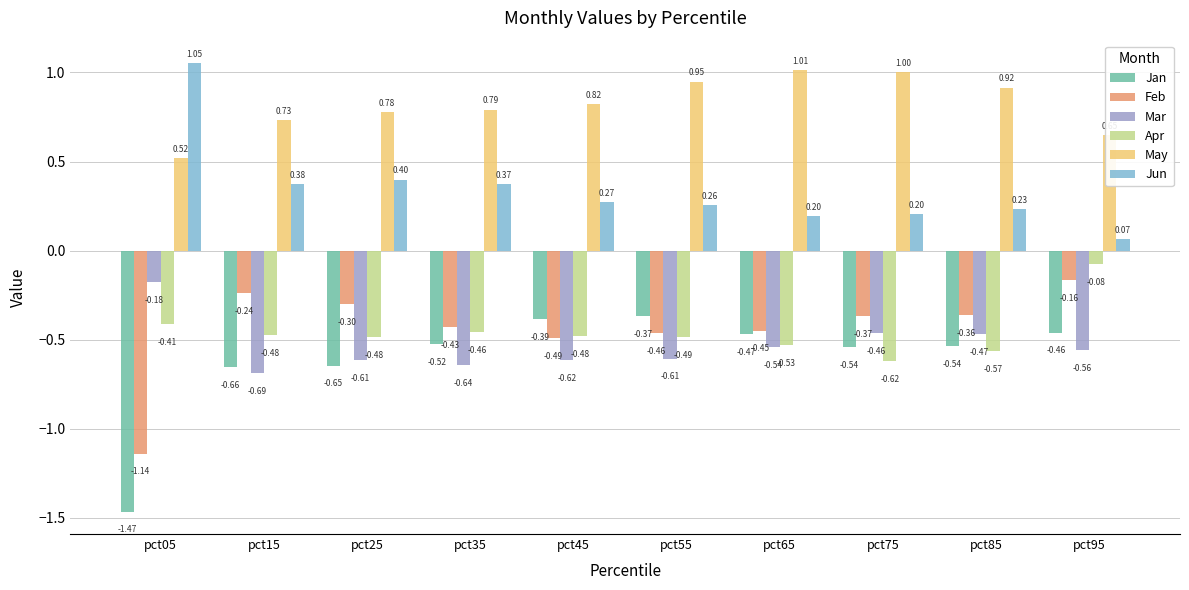

At pct05, list the series in order from largest to smallest.

Jun, May, Mar, Apr, Feb, Jan